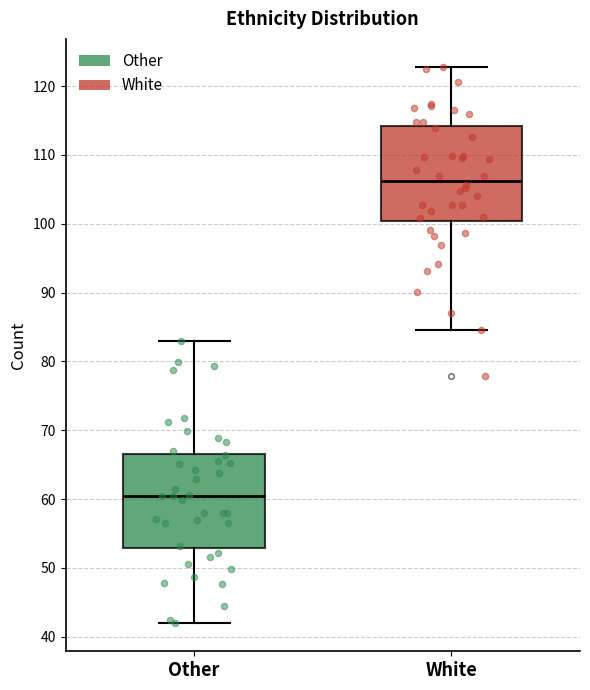

Reading left to right, read every box against the y-axis: the position of its median line, the range the box covers, and the ends of its whiskers. The values are not printed on the chart, so give them approximately, as read against the axis.

Other: median 60, box 53 to 67, whiskers 42 to 83
White: median 106, box 100 to 114, whiskers 85 to 123